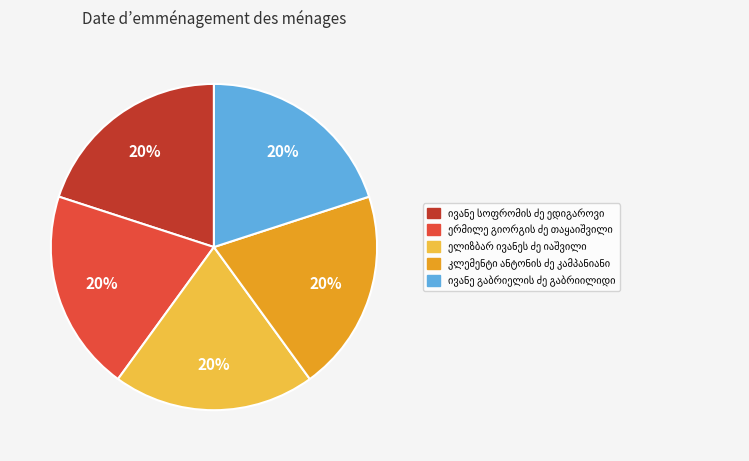

Is there any slice that represents more than half of the pie?

No